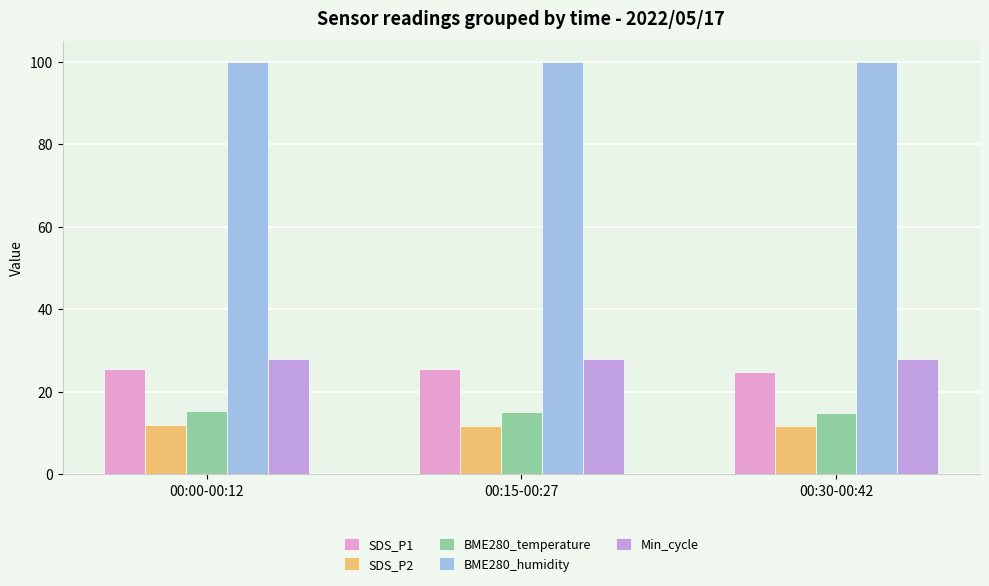

What is the maximum value for BME280_humidity?

100.0